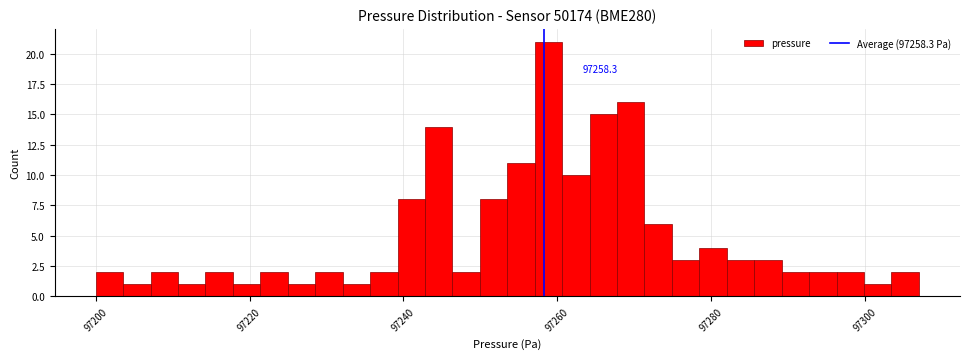

Read against the x-axis, roughly where is the centre of the tallest bar?

97258